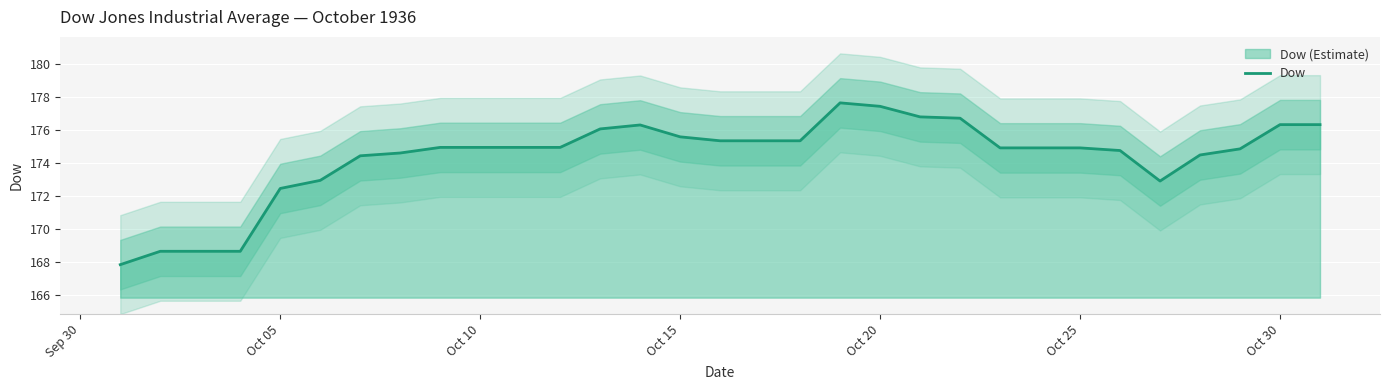

What is the value of the 29th point from the left?

174.8